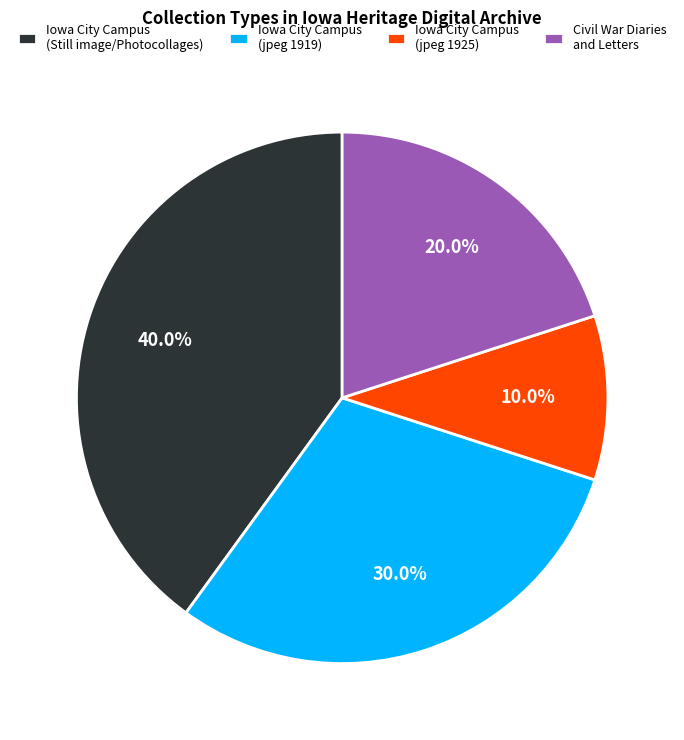

How many segments does this pie chart have?

4